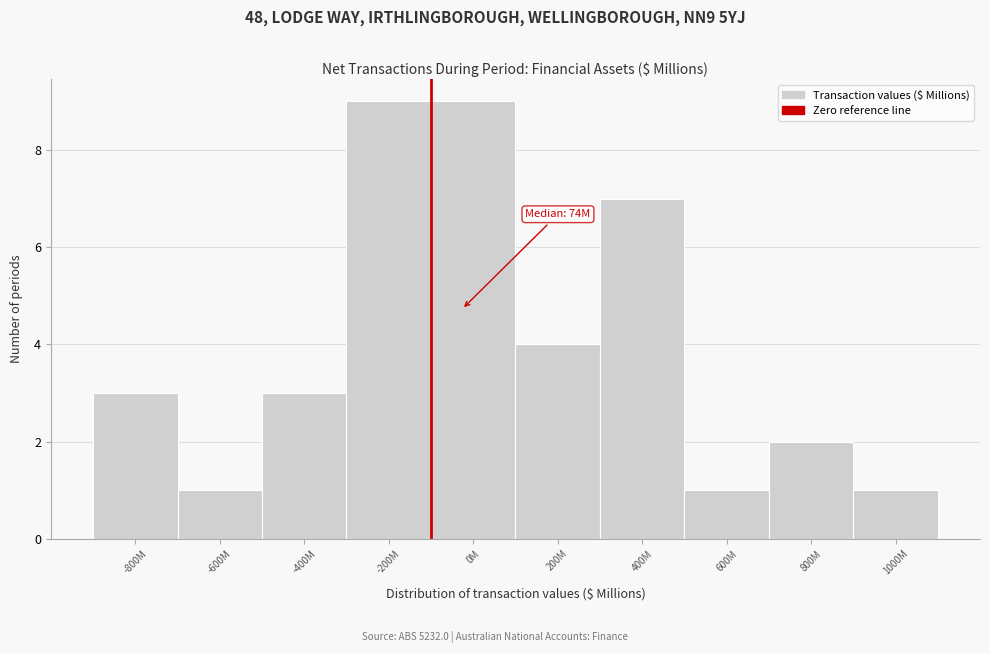

Reading left to right, extract all data points from this chart.

-800M=3	-600M=1	-400M=3	-200M=9	0M=9	200M=4	400M=7	600M=1	800M=2	1000M=1